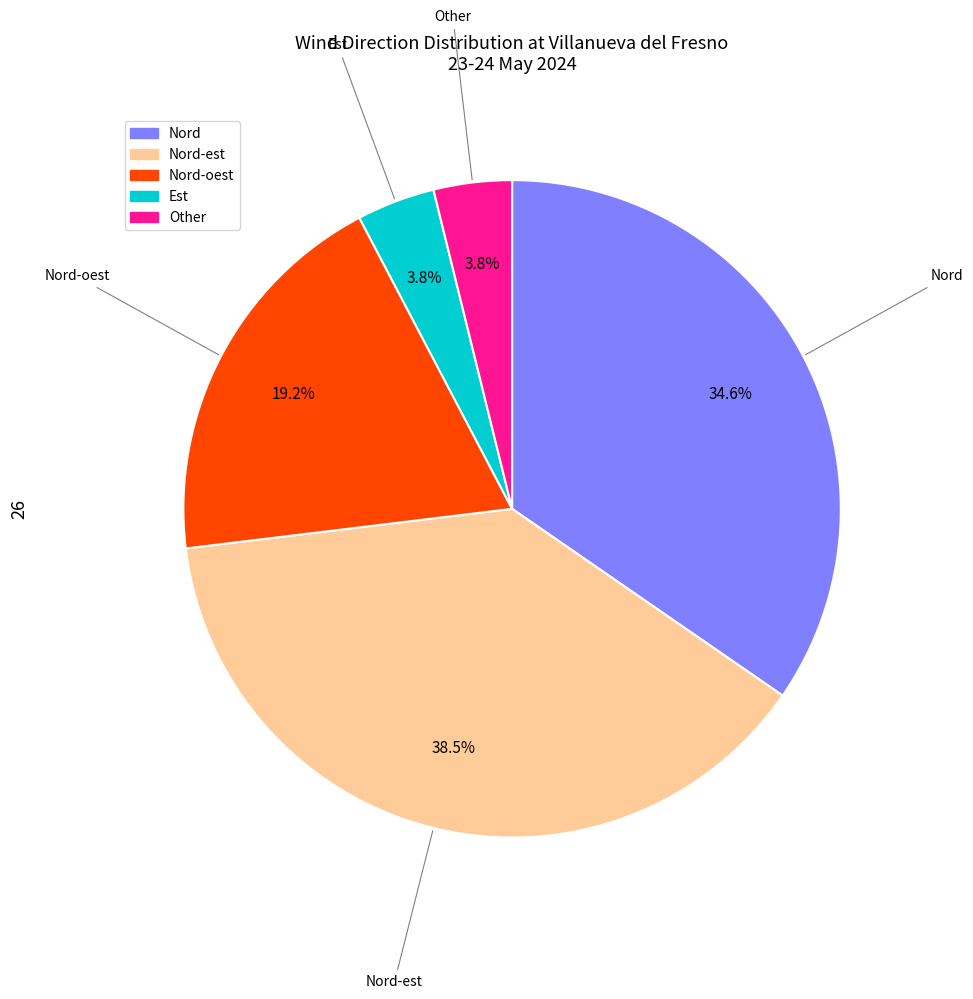

Is there any slice that represents more than half of the pie?

No